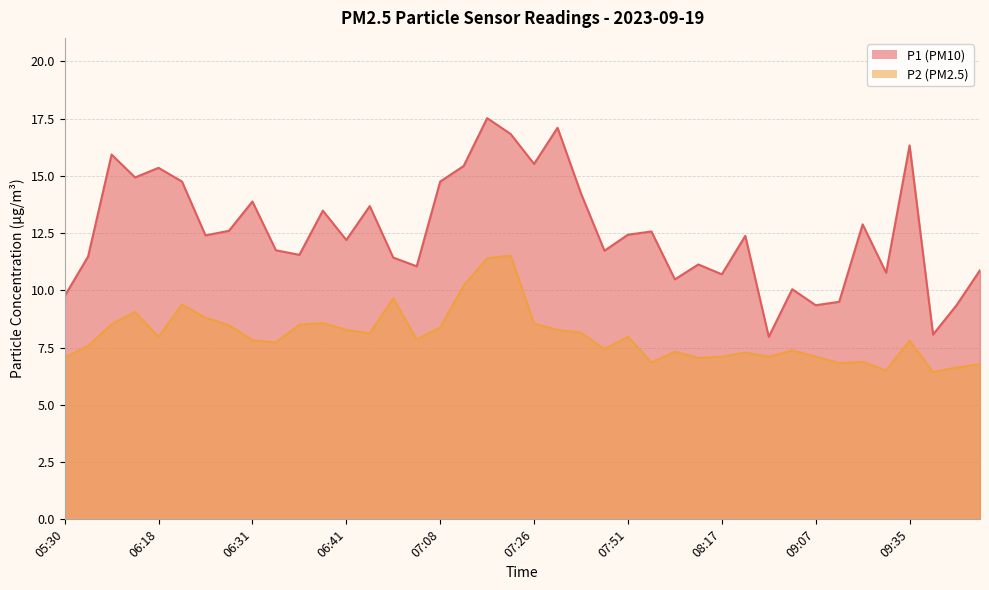

What is the maximum value shown in the chart?

17.5